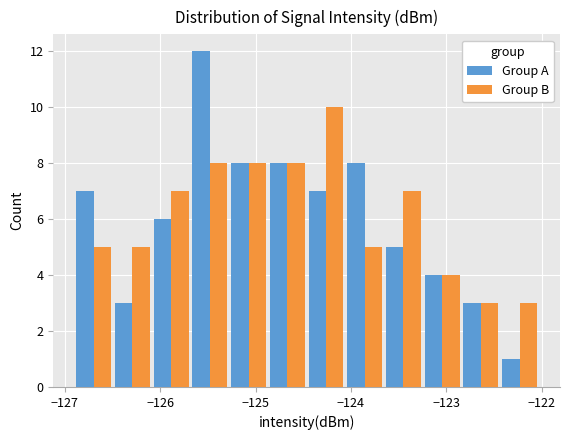

Reading left to right, transcribe this chart: for each range on the x-axis, give the height of each series' bar. Neither the bar edges nor the heights are printed on the chart, so give them approximately, as read against the axes.

-126.9 to -126.5: Group A=7	Group B=5
-126.5 to -126.1: Group A=3	Group B=5
-126.1 to -125.7: Group A=6	Group B=7
-125.7 to -125.3: Group A=12	Group B=8
-125.3 to -124.9: Group A=8	Group B=8
-124.9 to -124.5: Group A=8	Group B=8
-124.5 to -124.1: Group A=7	Group B=10
-124.1 to -123.7: Group A=8	Group B=5
-123.7 to -123.2: Group A=5	Group B=7
-123.2 to -122.8: Group A=4	Group B=4
-122.8 to -122.4: Group A=3	Group B=3
-122.4 to -122.0: Group A=1	Group B=3